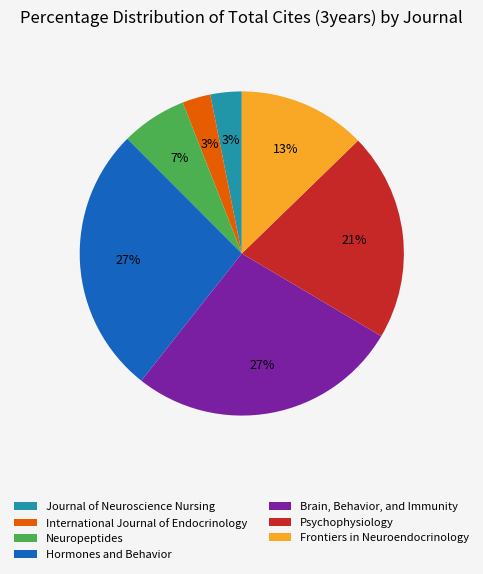

True or false: Frontiers in Neuroendocrinology accounts for 1% of the total.

False